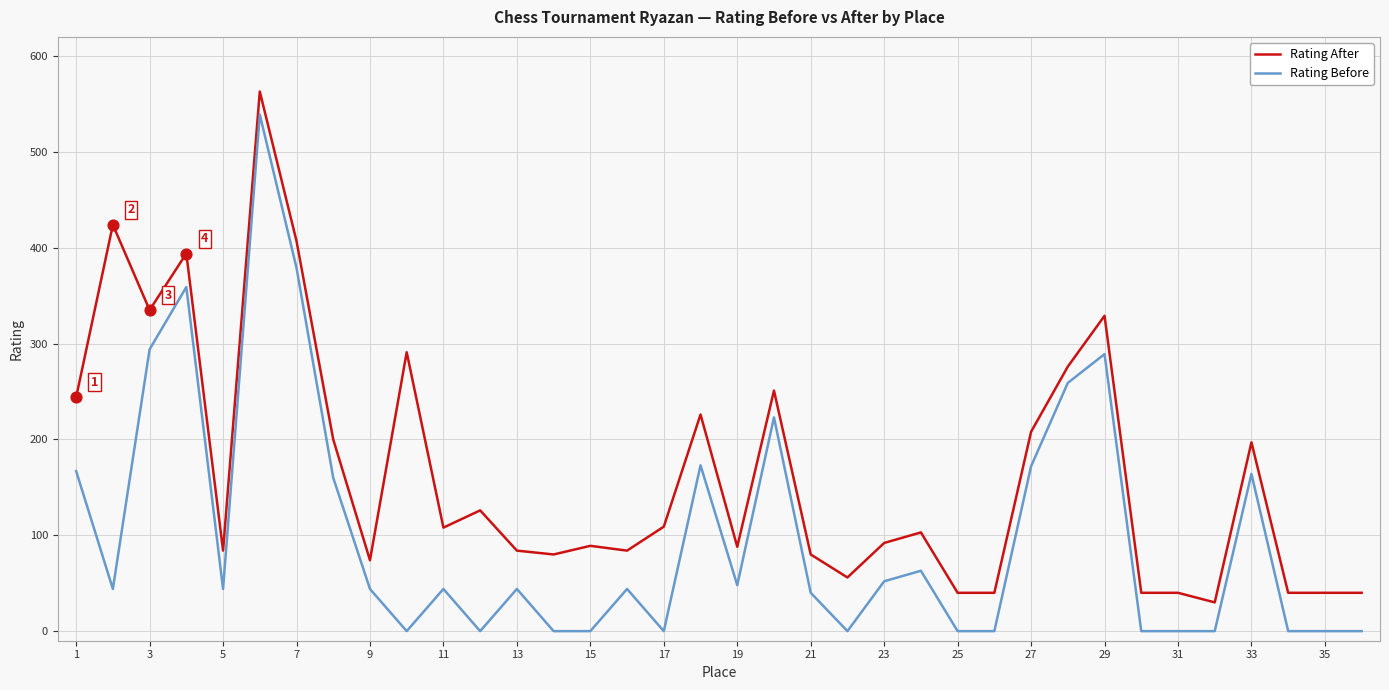

At how many categories does at least one series exceed 558?

1